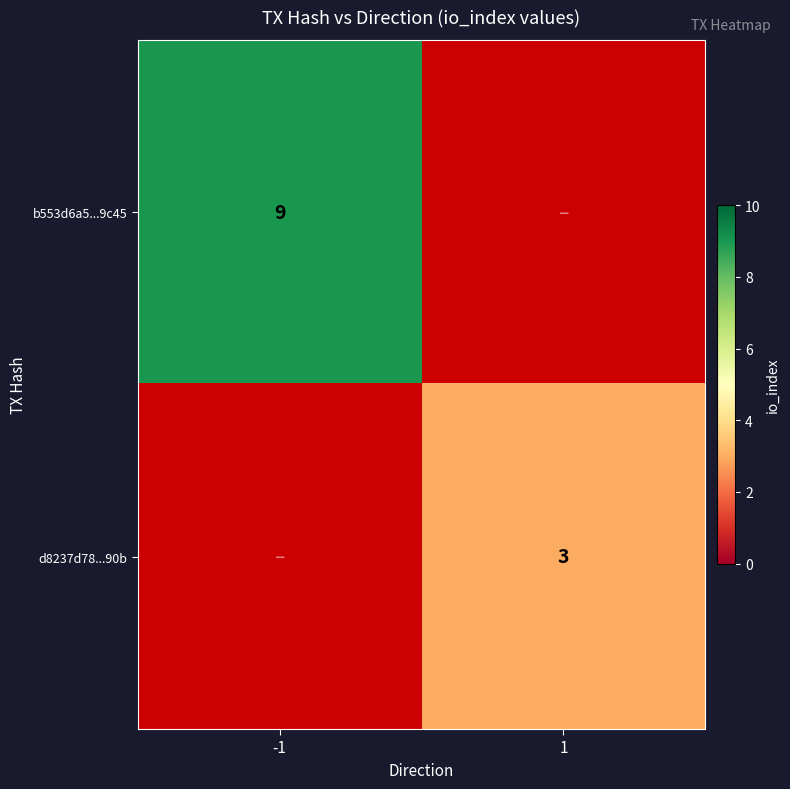

Is it true that b553d6a5...9c45 equals 5 at -1?

False